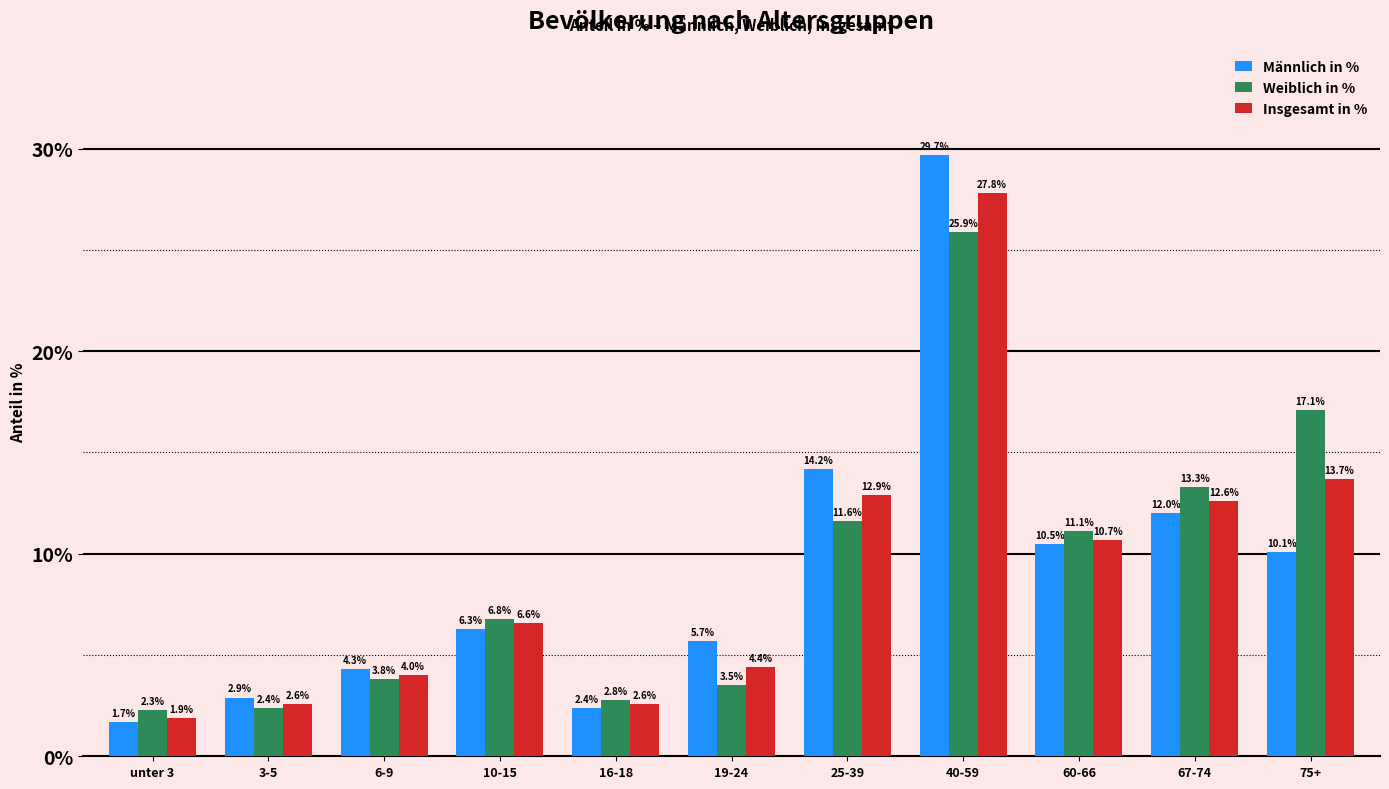

At how many categories does at least one series exceed 27?

1